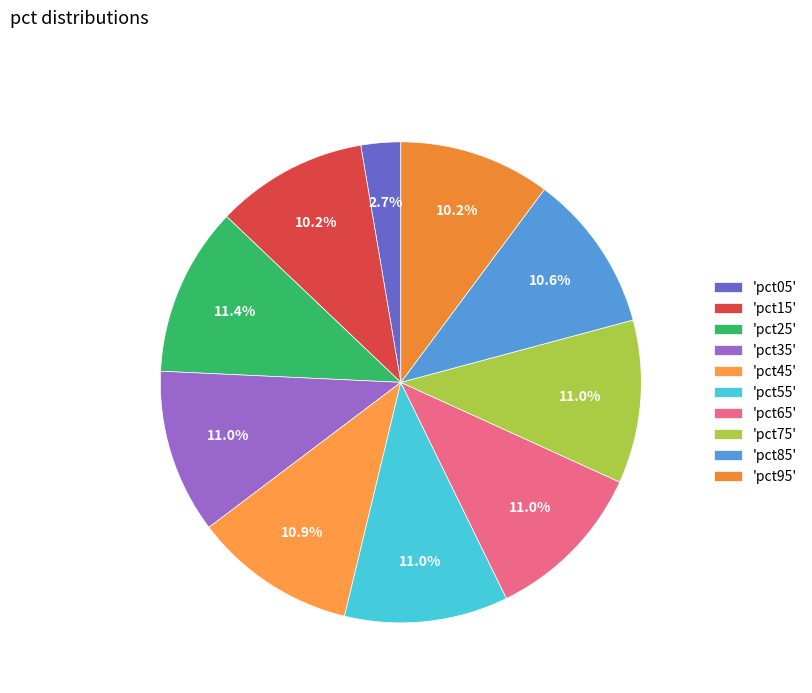

To the nearest percent, what is the average slice percentage?

10%